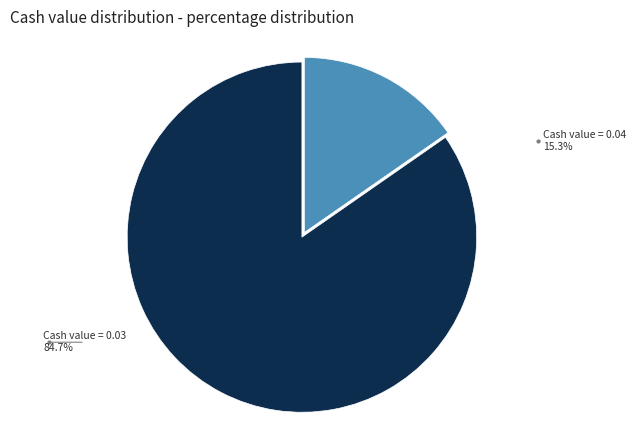

Which category has the biggest portion of the pie?

Cash value = 0.03